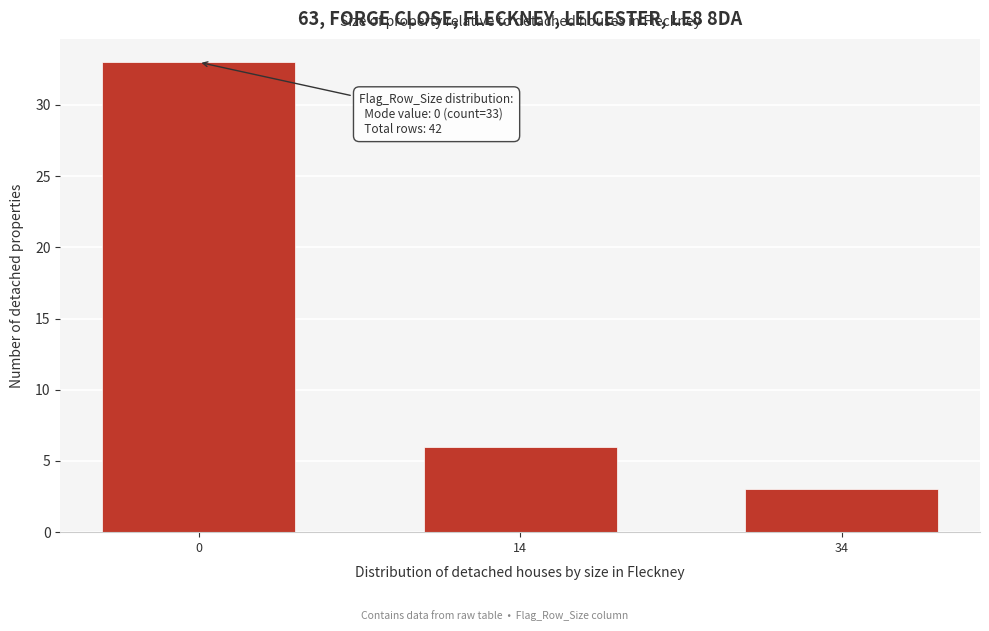

Reading left to right, transcribe all the data shown in this chart.

0=33	14=6	34=3